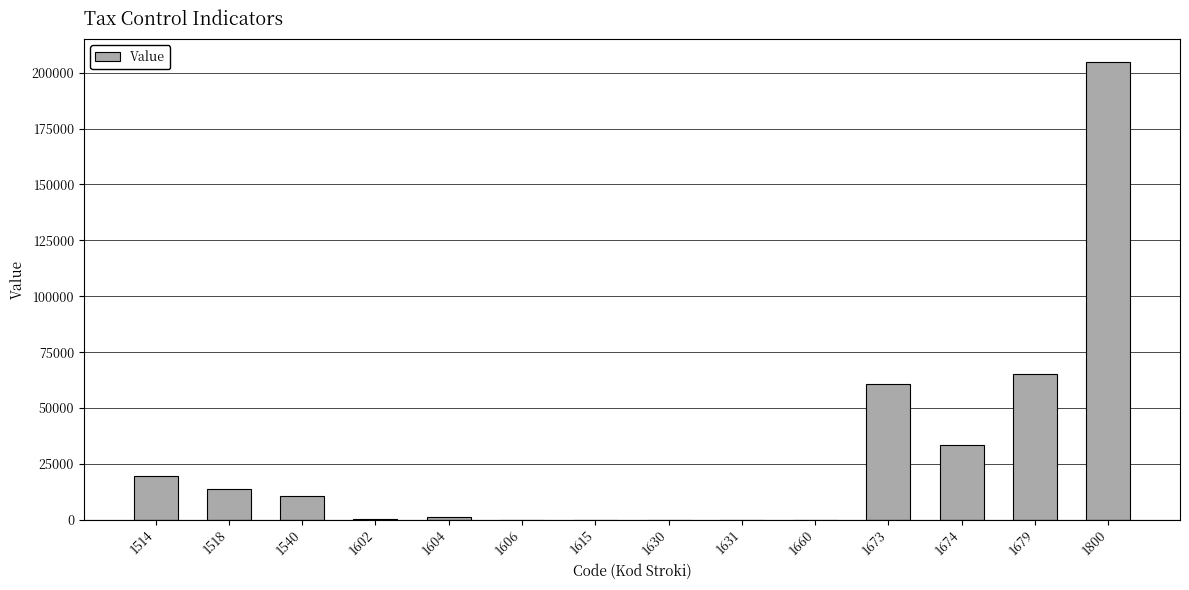

The value at 1518 is 13747. True or false?

True